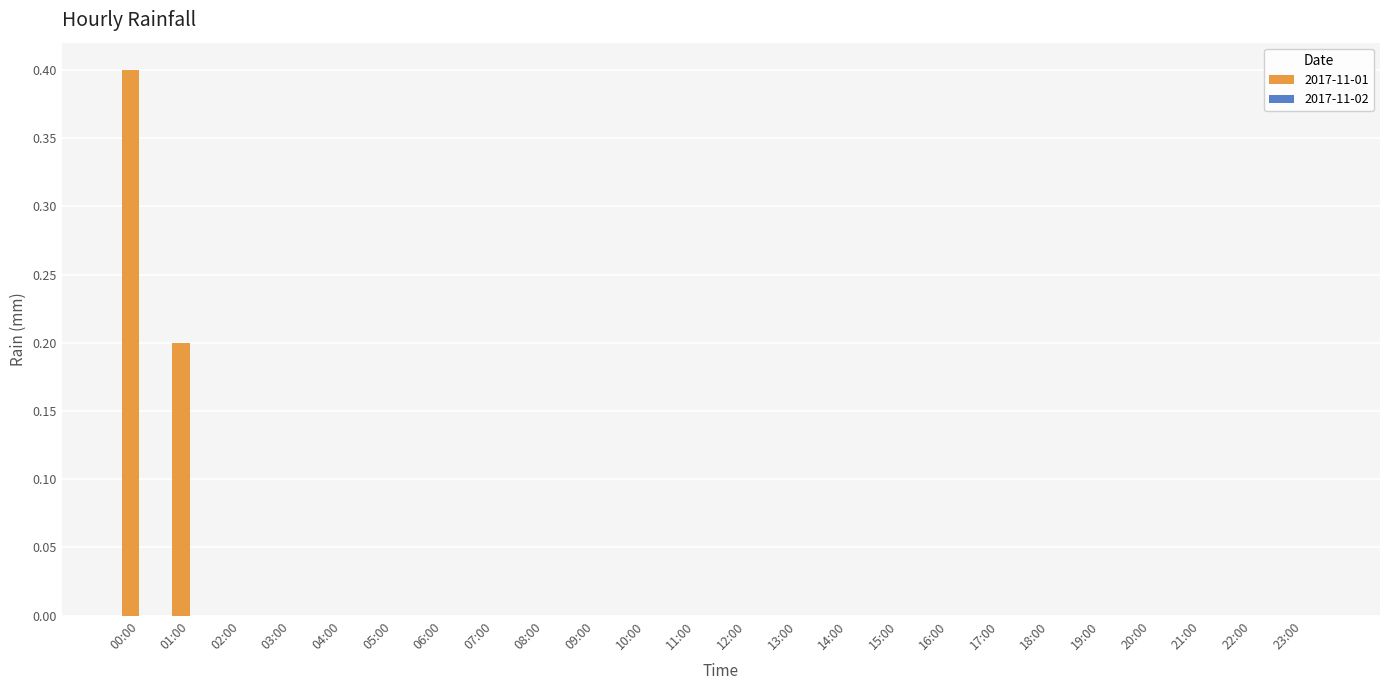

Count the number of categories in the chart.

24